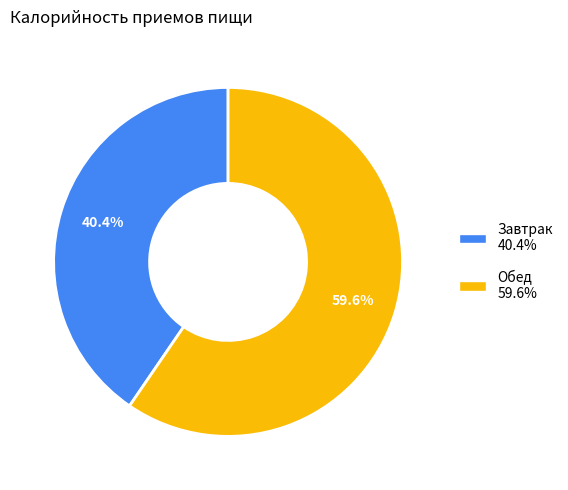

What is the smallest slice in the pie chart?

Завтрак